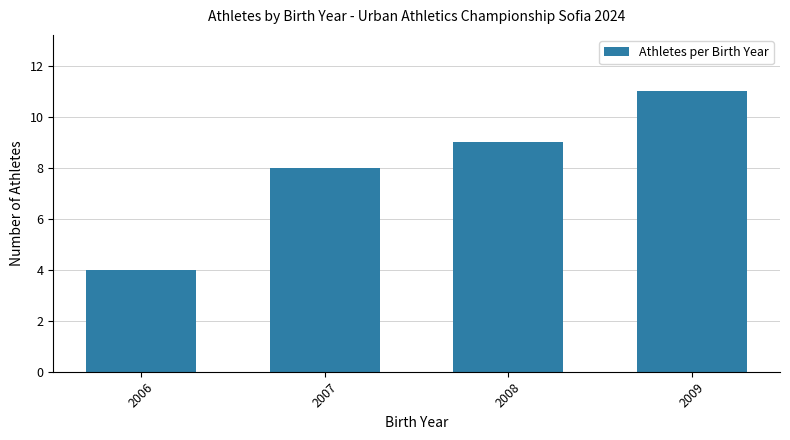

What is the change in value from 2006 to 2008?

+5